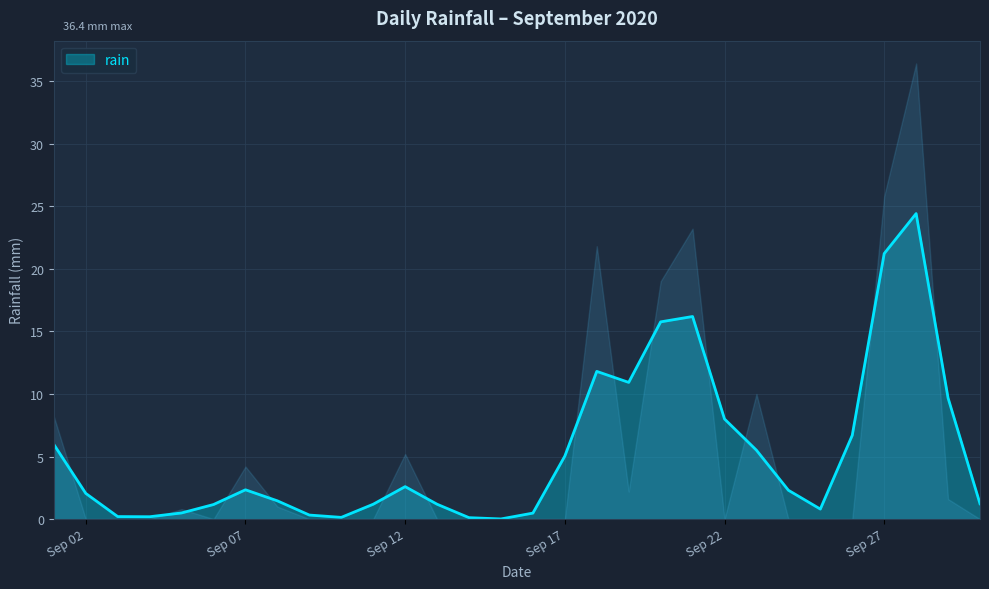

How many series are shown in this chart?

1